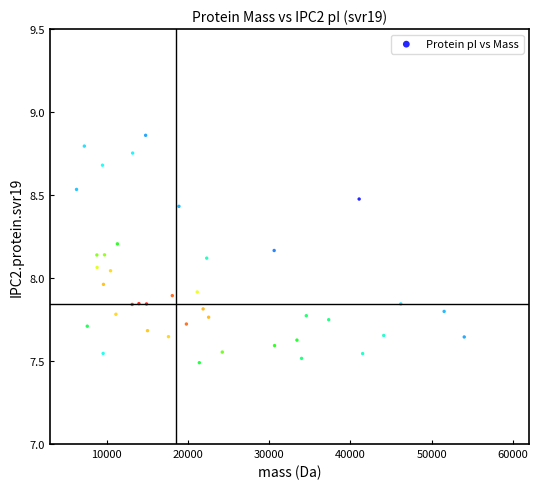

What is the range of X values (max minus min)?

47740.5